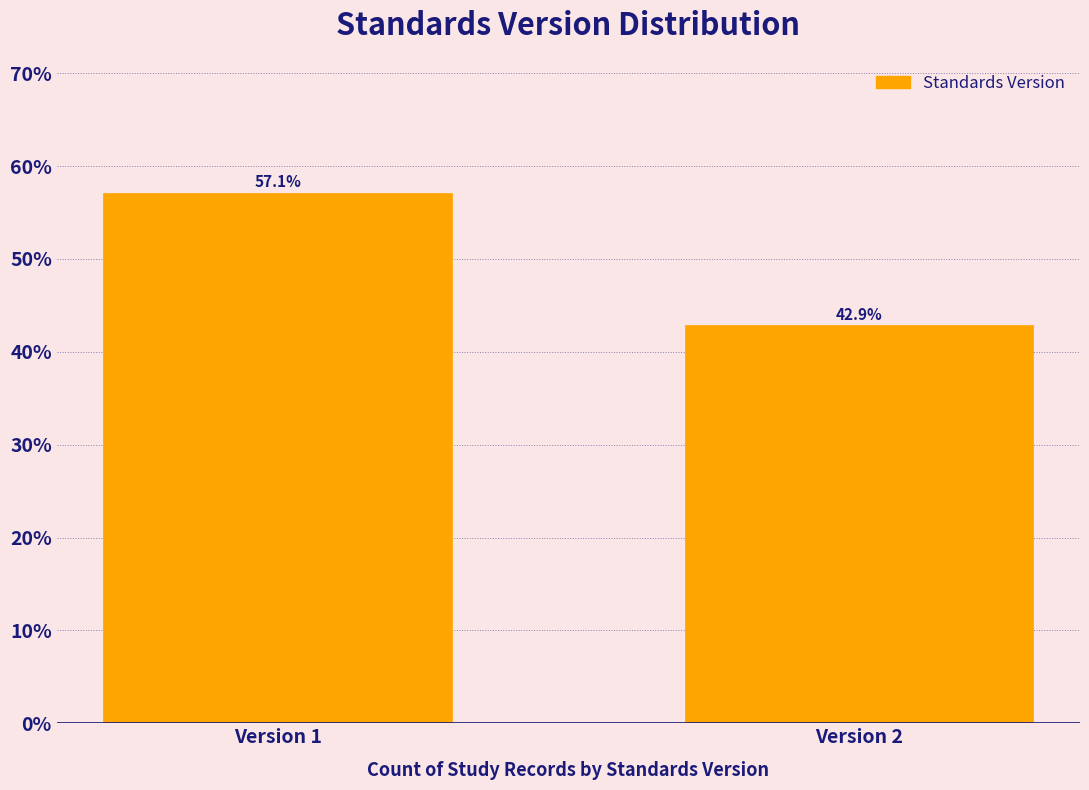

Reading right to left, extract all data points from this chart.

Version 2=42.9	Version 1=57.1